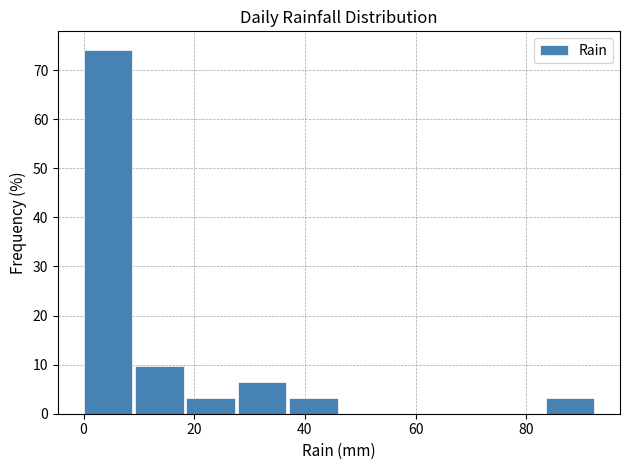

What is the height of the bar covering 28 to 38 on the x-axis? Neither the bar edges nor the heights are printed on the chart, so give them approximately, as read against the axes.

6